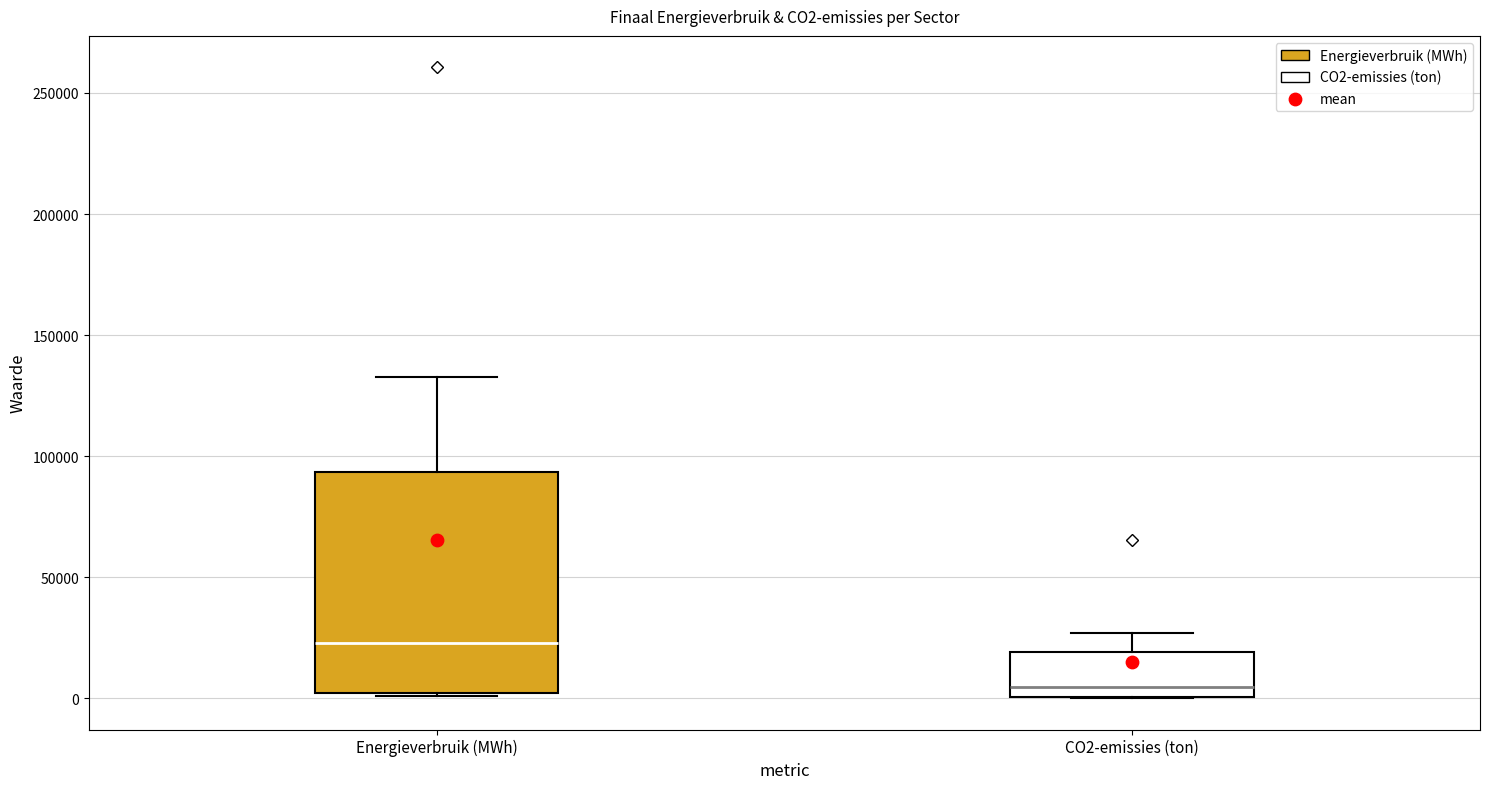

Reading left to right, transcribe this box plot: for each box, give where its median line is, the range the box spans, and where its two whiskers end, as read against the y-axis. The values are not printed on the chart, so give them approximately, as read against the axis.

Energieverbruik (MWh): median 25000, box 0 to 95000, whiskers 0 to 135000
CO2-emissies (ton): median 5000, box 0 to 20000, whiskers 0 to 25000